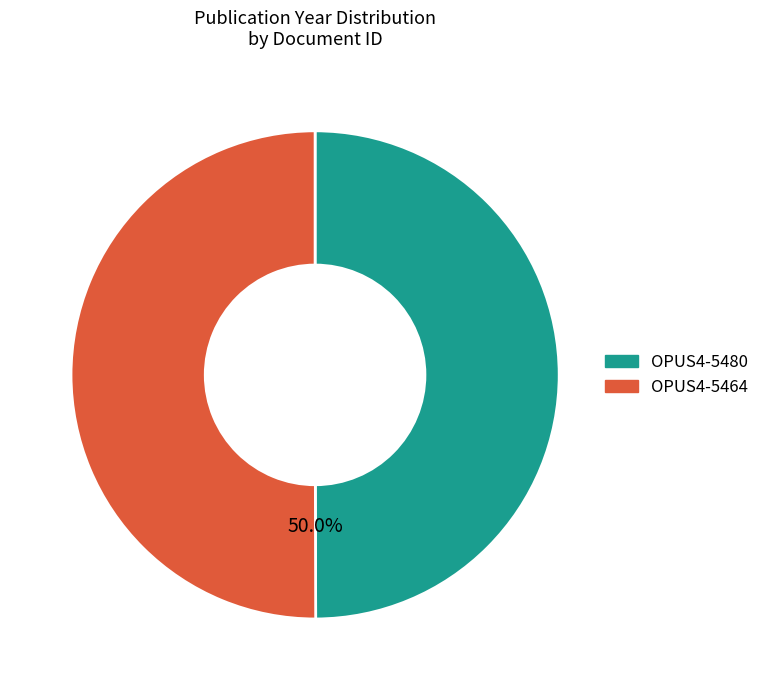

To the nearest percent, what percentage of the pie is OPUS4-5464?

50%